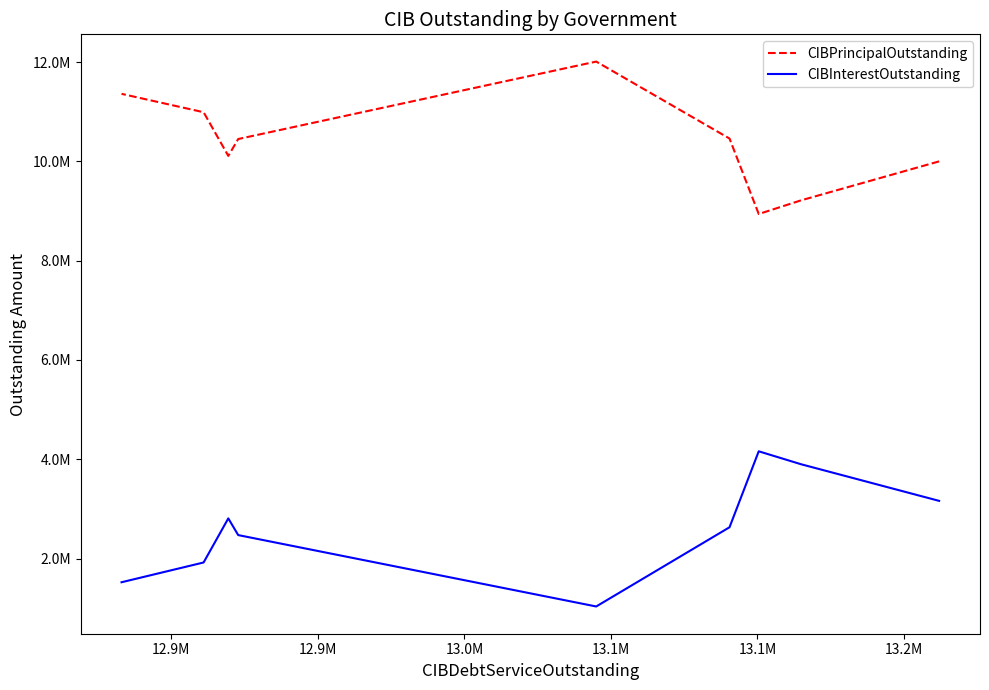

What are all the series names shown in the legend?

CIBPrincipalOutstanding, CIBInterestOutstanding